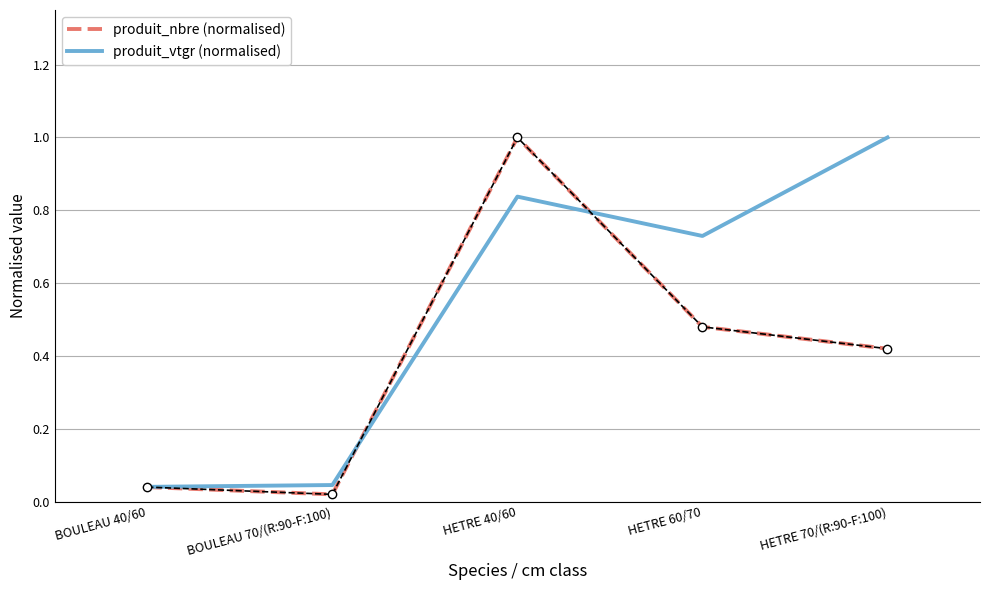

Which series changed the most between BOULEAU 40/60 and HETRE 40/60?

produit_nbre (normalised)